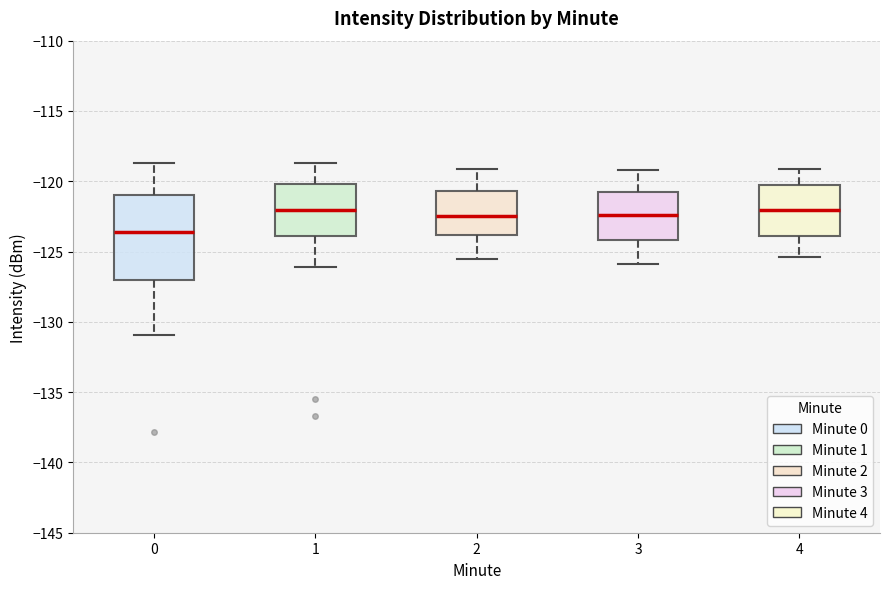

Which box is the tallest, from its lower edge to its upper edge?

0